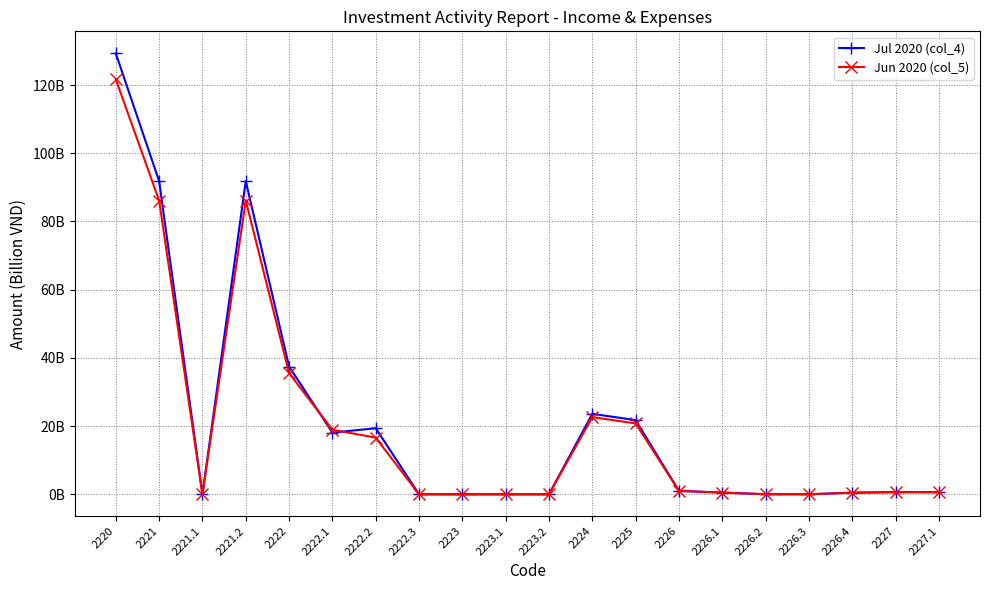

Reading right to left, list all the values displayed in this chart.

Jul 2020 (col_4): 644566841	655566841	478578258	13916181	17400000	507583002	1017477441	21753557108	23594851368	0	0	0	0	19371709589	18088959705	37460669294	91839243787	0	91839243787	129299913081
Jun 2020 (col_5): 616328714	627328714	457399660	13062035	30570000	485120852	986152547	20790893575	22625166669	0	0	0	0	16611726027	18928155412	35539881439	86148622039	0	86148622039	121688503478